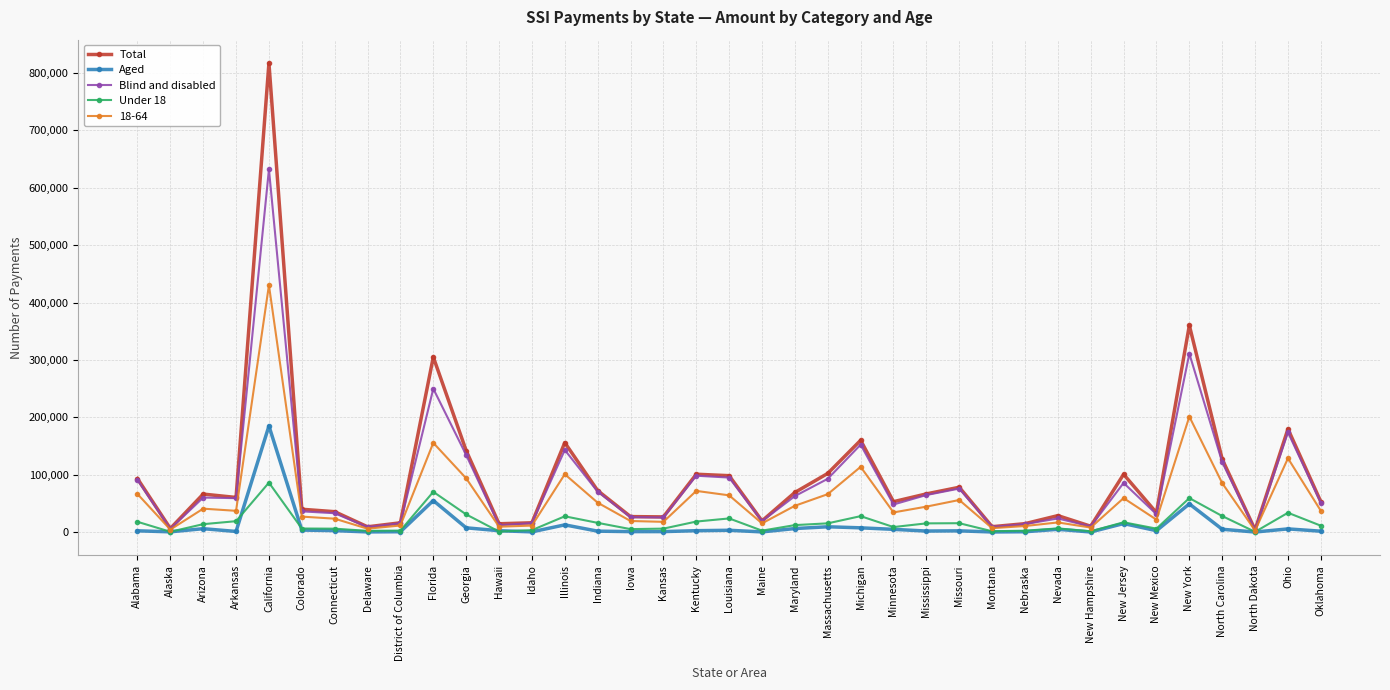

Between Alaska and New York, which series saw the biggest shift?

Total